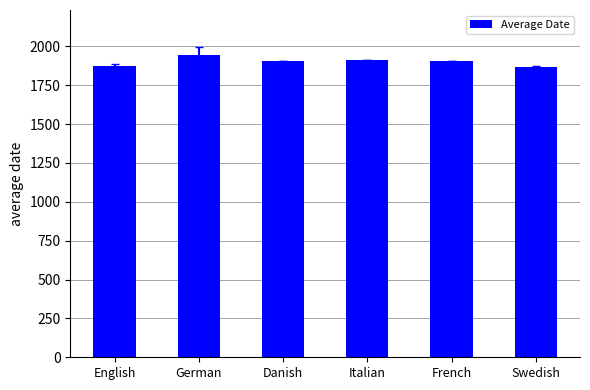

What is the minimum value shown in the chart?

1867.8